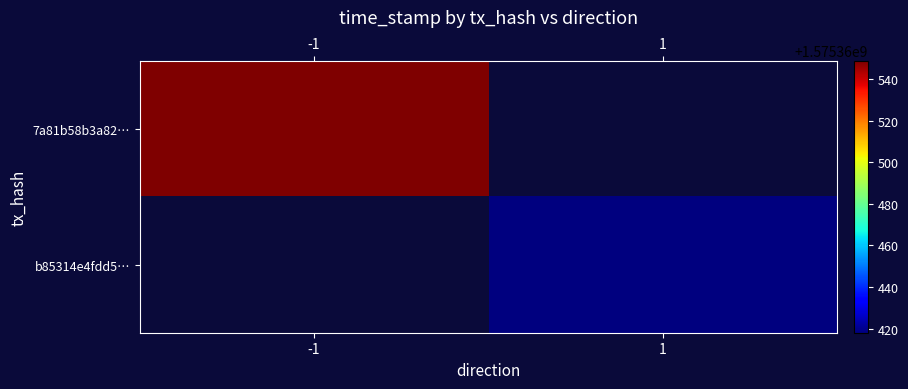

Which series has the largest total across all categories?

7a81b58b3a8260f3fb1689a67285921c7ba9d51